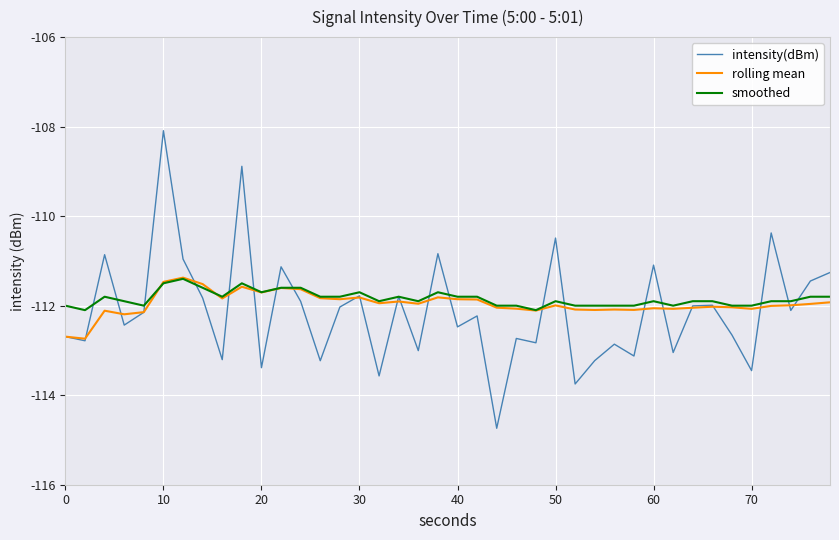

Which series has the widest spread of values?

intensity(dBm)